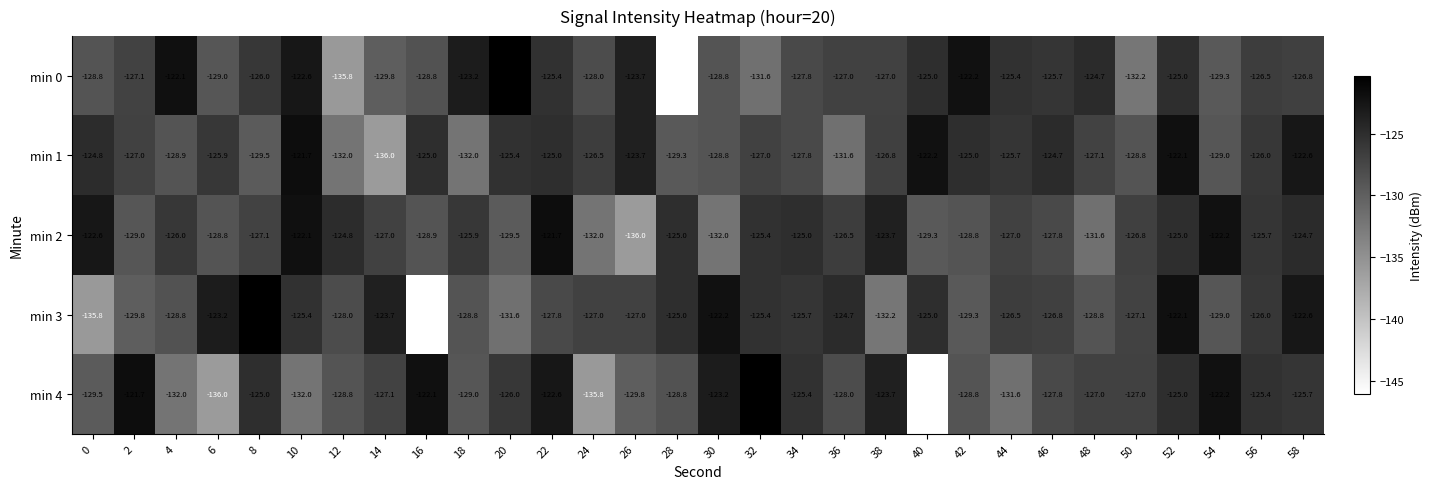

Where does the min 3 series first go above -126?

6